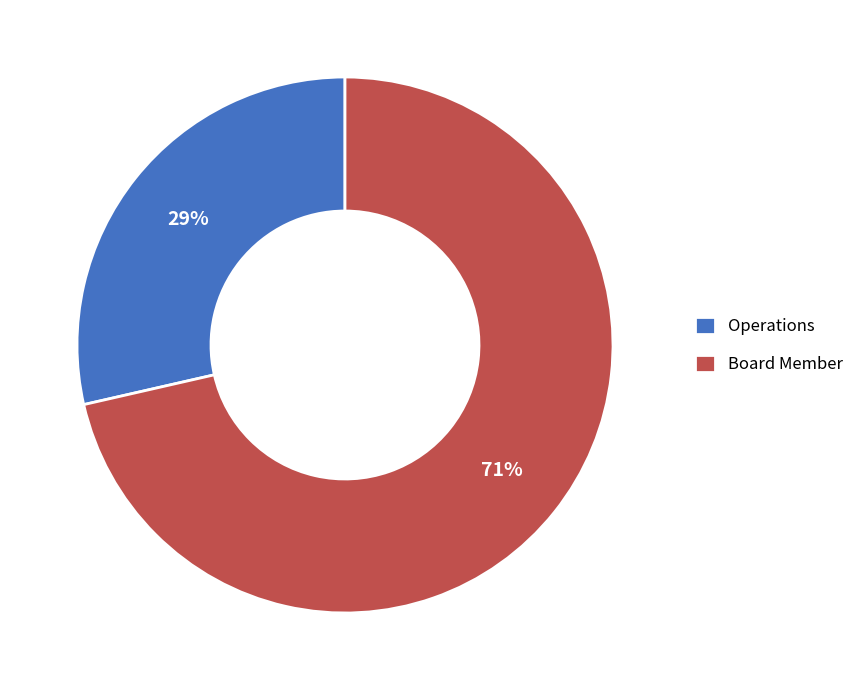

How many slices are in this pie chart?

2